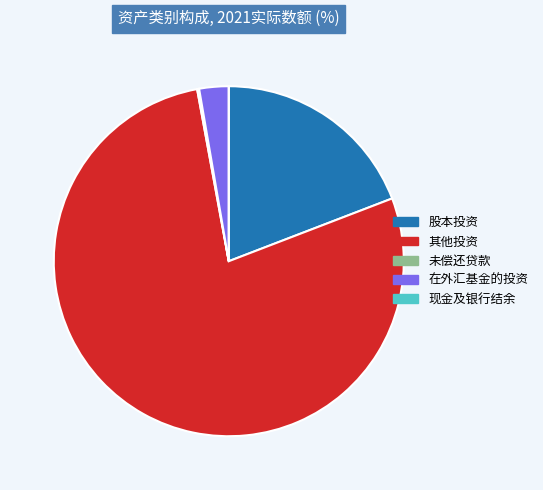

Which has a higher value, 股本投资 or 其他投资?

其他投资